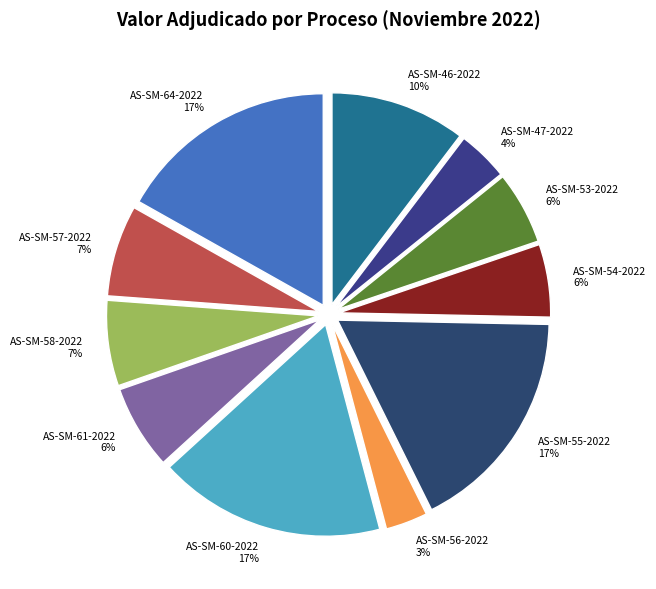

Which slice is the smallest?

AS-SM-56-2022